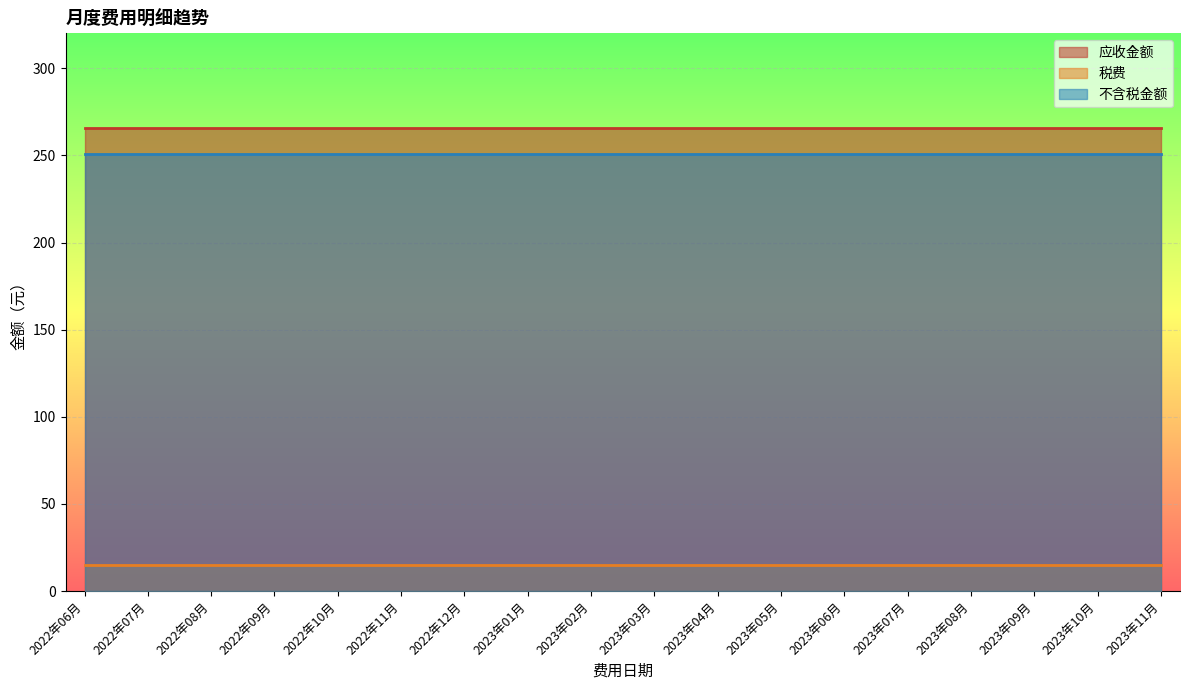

What is the sum of the 不含税金额 values at 2022年06月 and 2023年11月?

501.6